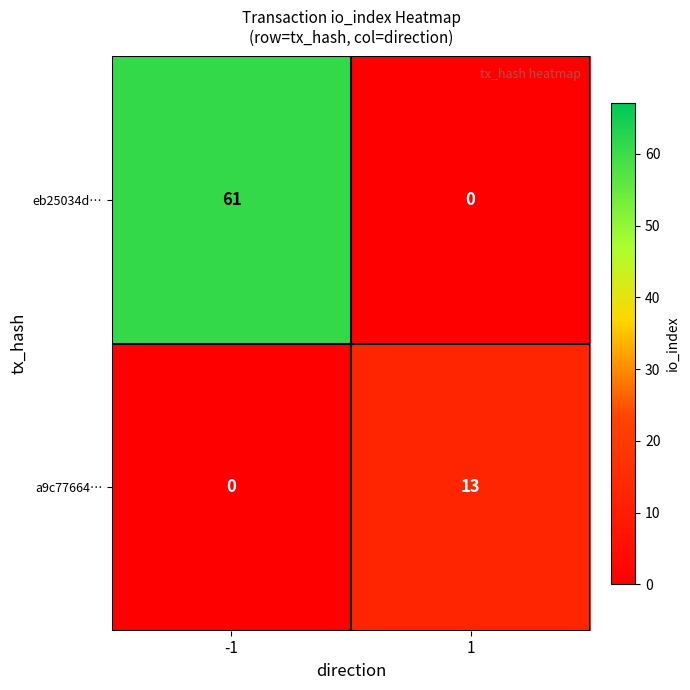

What value does the a9c77664… series have at 1, to the nearest 10?

10